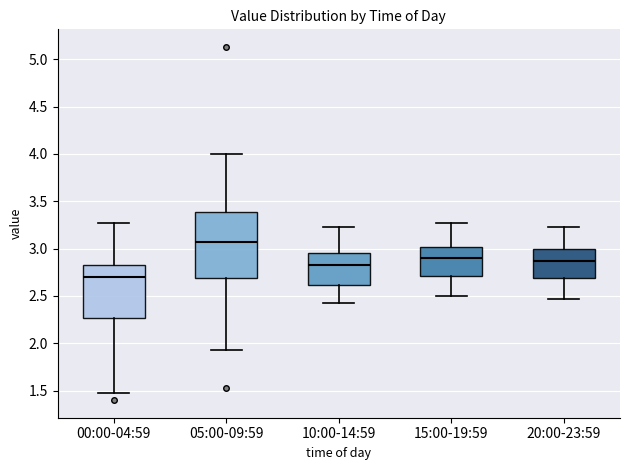

Where does the lower whisker of the box for 10:00-14:59 end on the y-axis? The values are not printed on the chart, so give them approximately, as read against the axis.

2.45